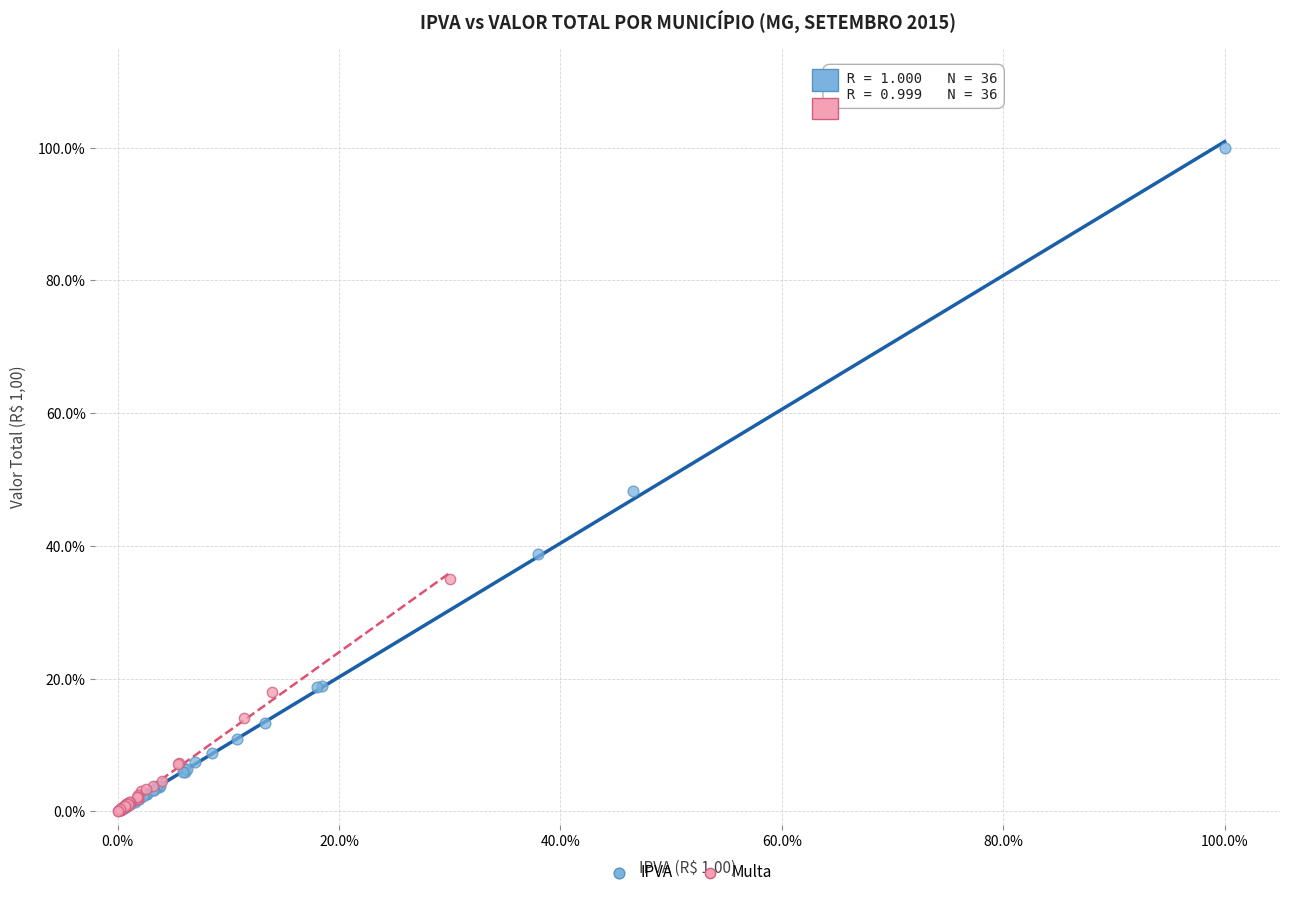

What are all the series names shown in the legend?

IPVA, Multa